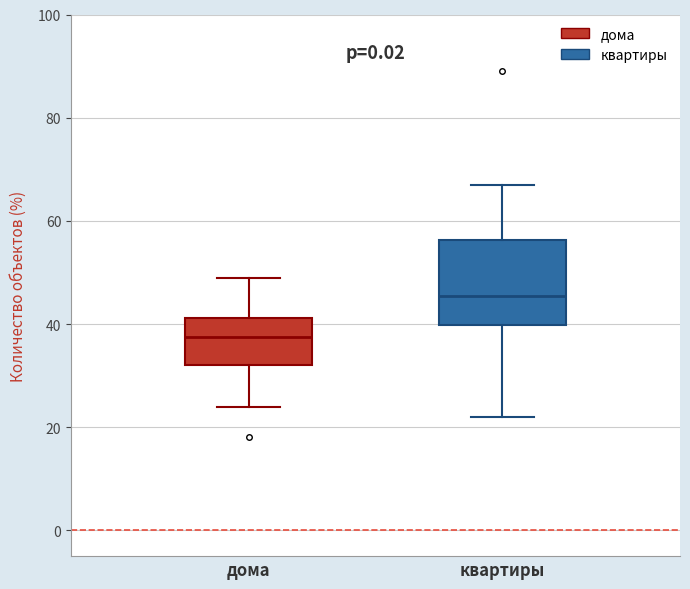

Reading left to right, transcribe this box plot: for each box, give where its median line is, the range the box spans, and where its two whiskers end, as read against the y-axis. The values are not printed on the chart, so give them approximately, as read against the axis.

дома: median 38, box 32 to 42, whiskers 24 to 50
квартиры: median 46, box 40 to 56, whiskers 22 to 68